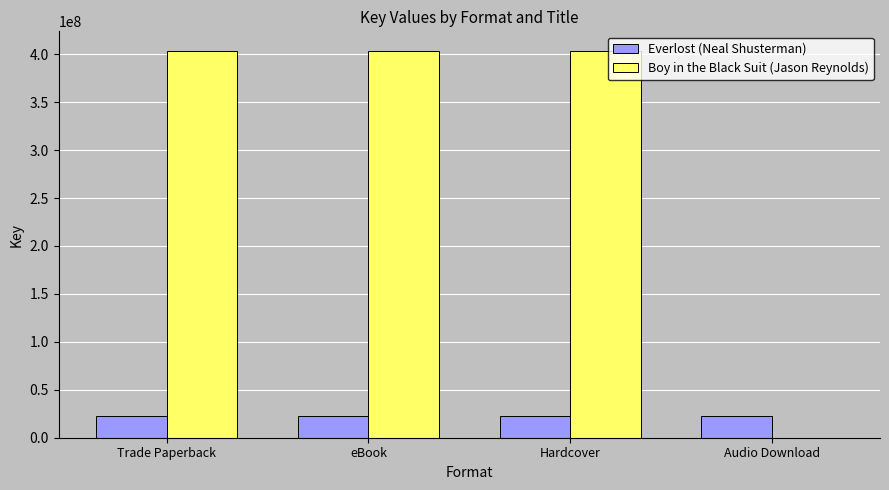

Which series changed the most between eBook and Audio Download?

Boy in the Black Suit (Jason Reynolds)